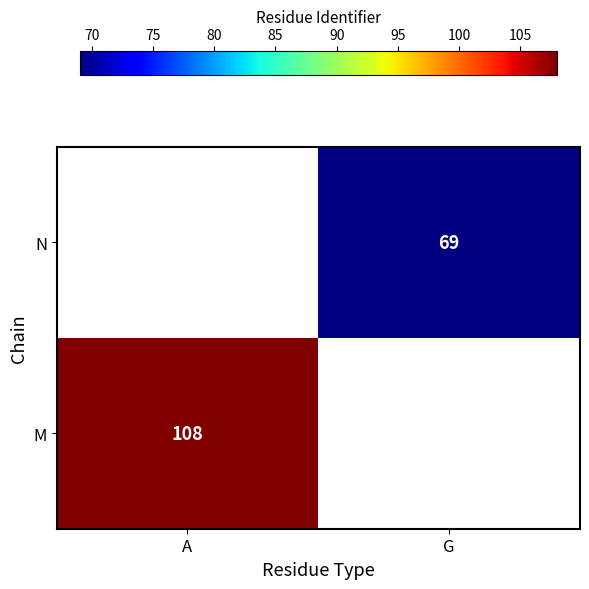

The M series shows 53 at A. True or false?

False